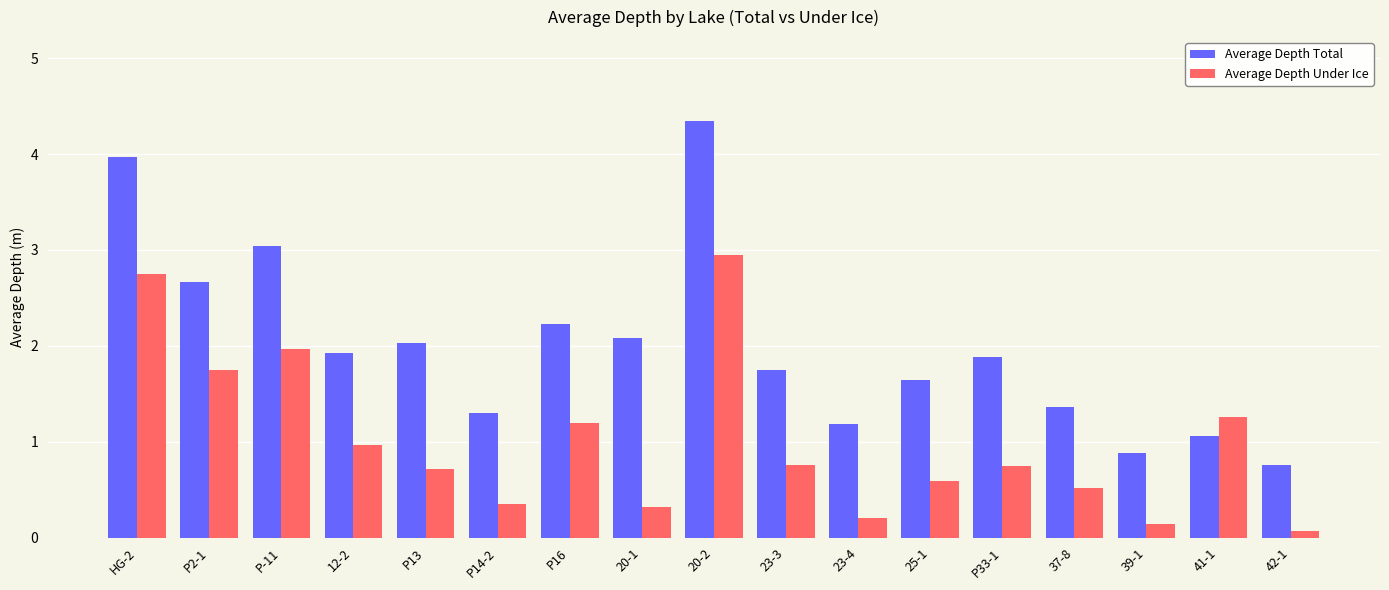

How many data points in Average Depth Total are above 1?

15